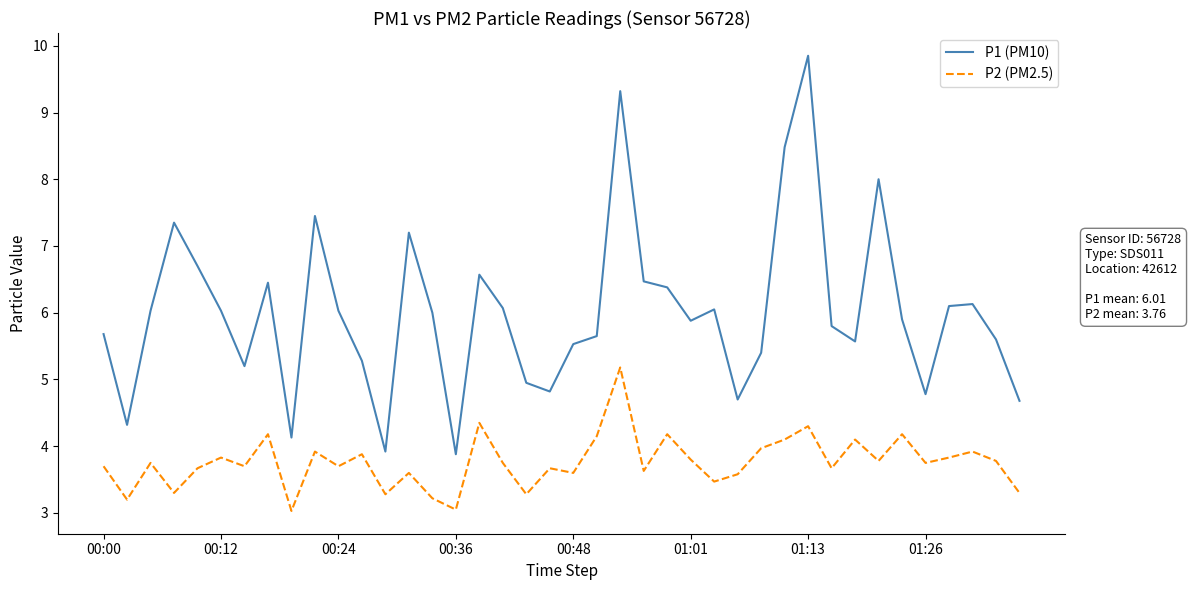

Which series has the widest spread of values?

P1 (PM10)